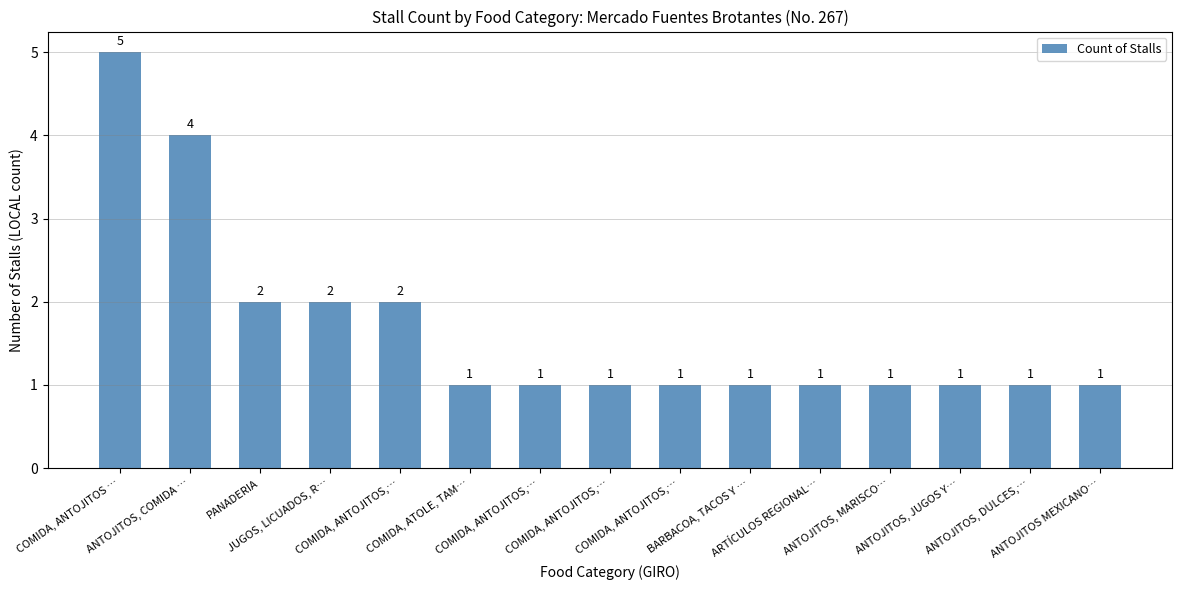

Where is the data nearest to the value 3?

ANTOJITOS, COMIDA …